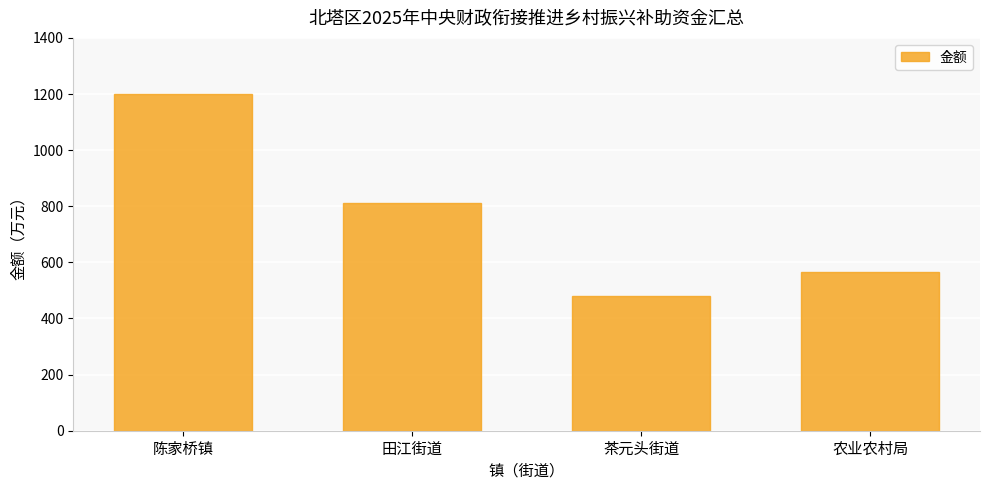

Read the value at 茶元头街道, to the nearest 10.

480